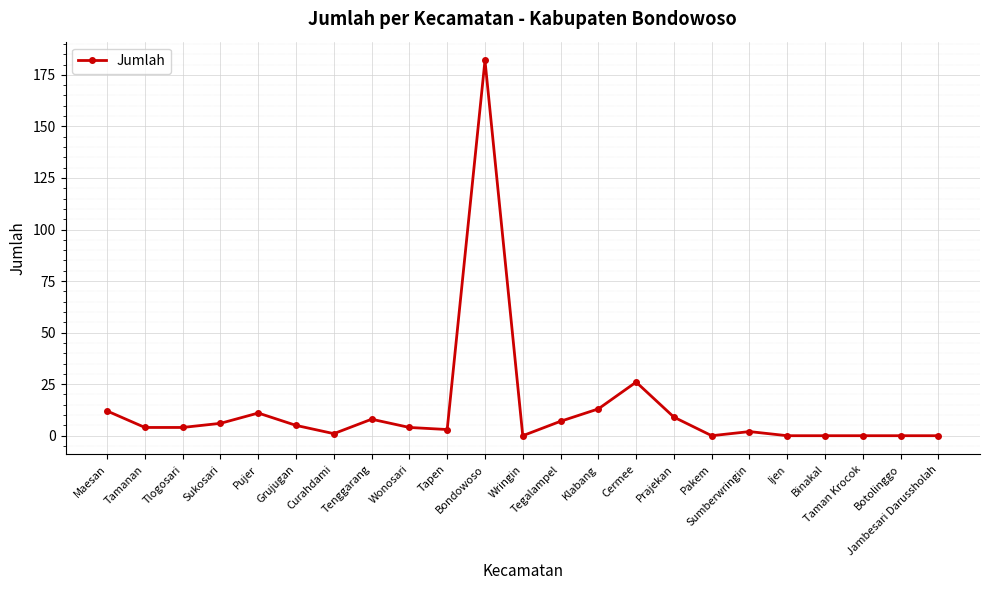

Is this an area chart (filled region under the line)?

No